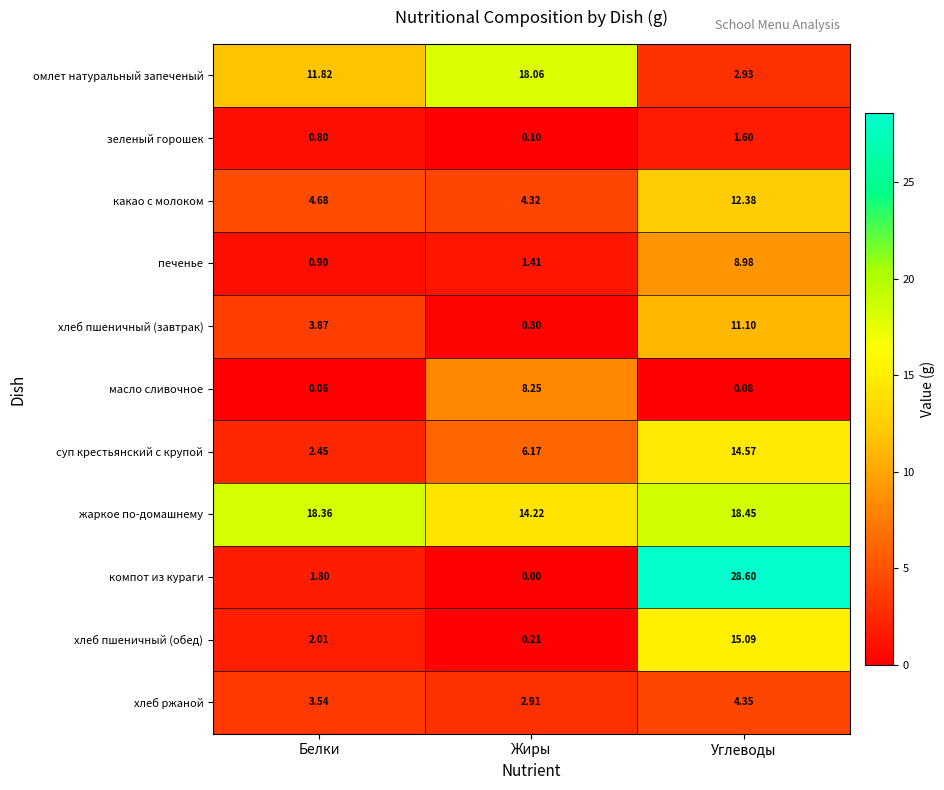

Rank the categories by масло сливочное value from highest to lowest.

Жиры, Углеводы, Белки